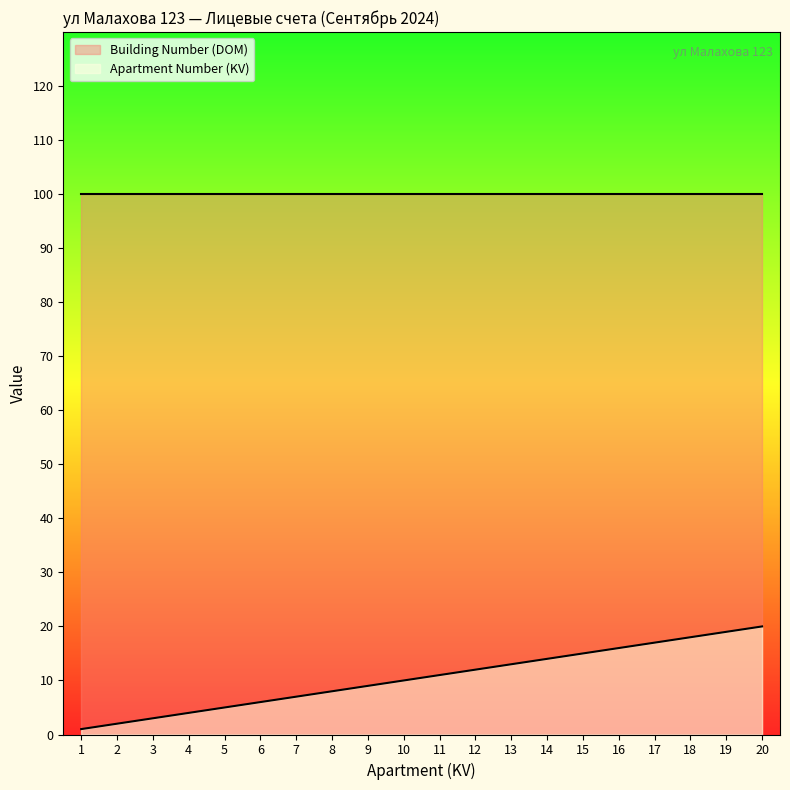

True or false: Apartment Number (KV) has a value of 8 at 14.

False